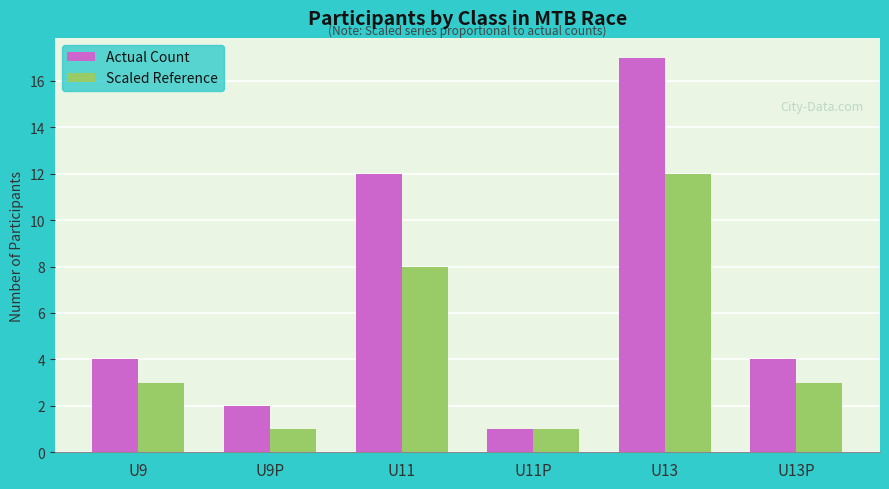

What is the value of the Actual Count bar at the 6th from the left?

4